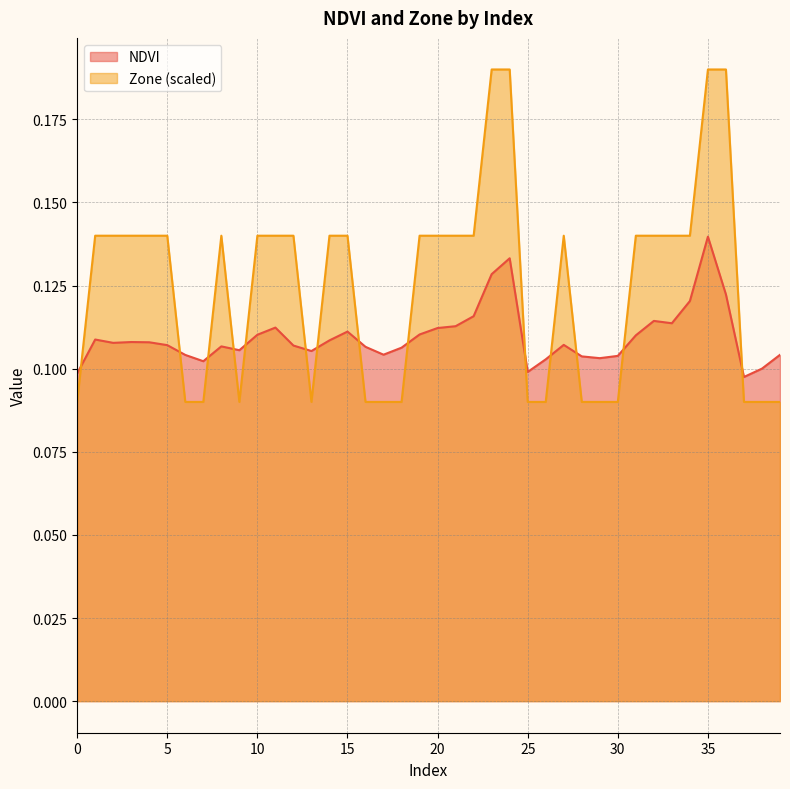

At 0, list the series in order from smallest to largest.

Zone (scaled), NDVI